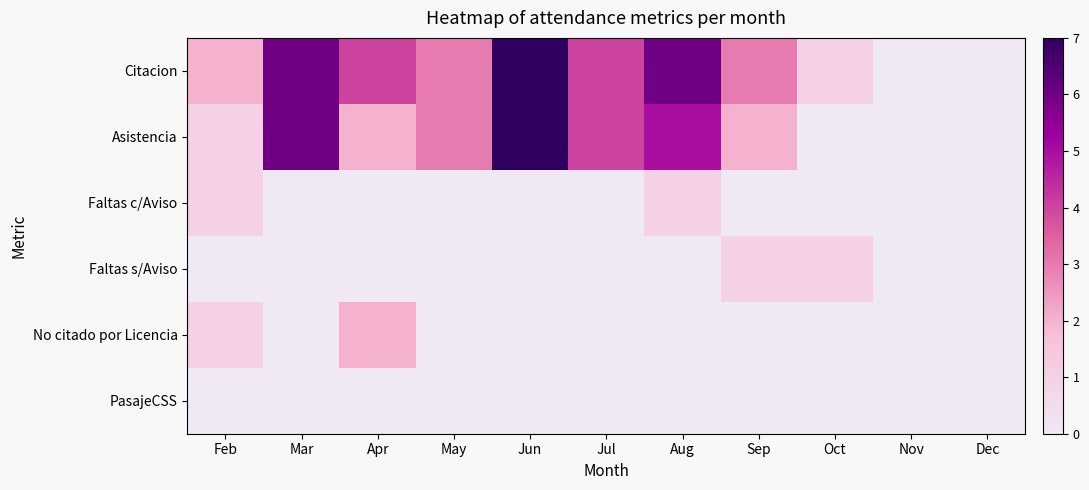

Which has a higher value, Jul or Feb?

Jul